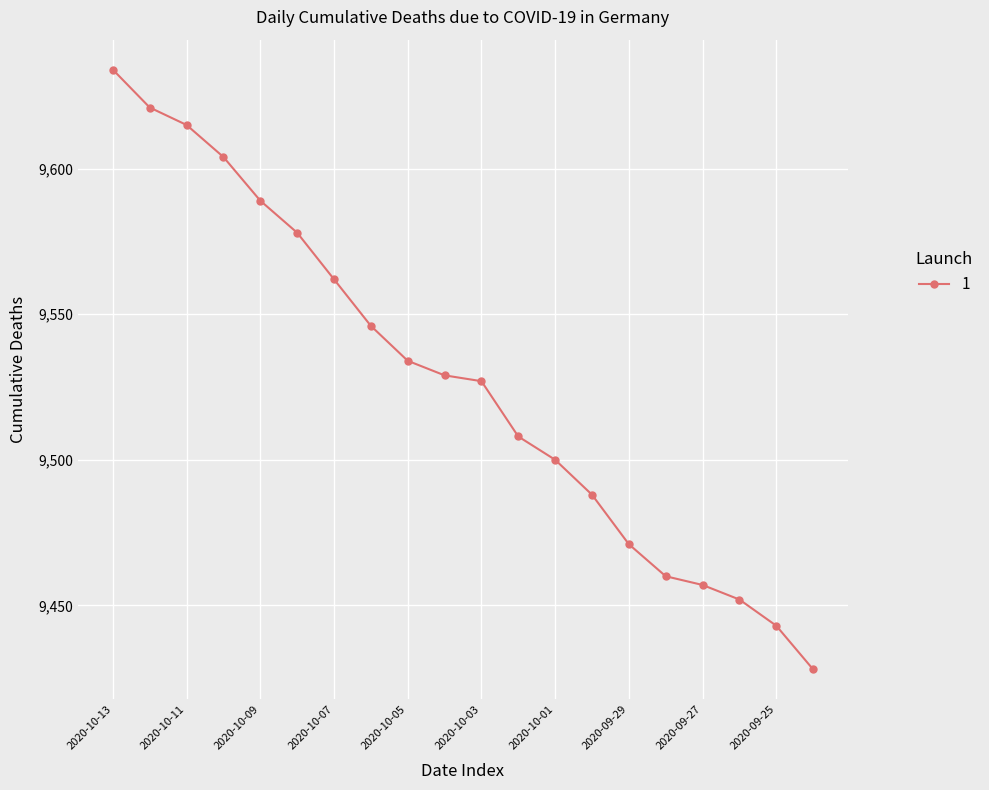

What is the minimum value shown in the chart?

9428